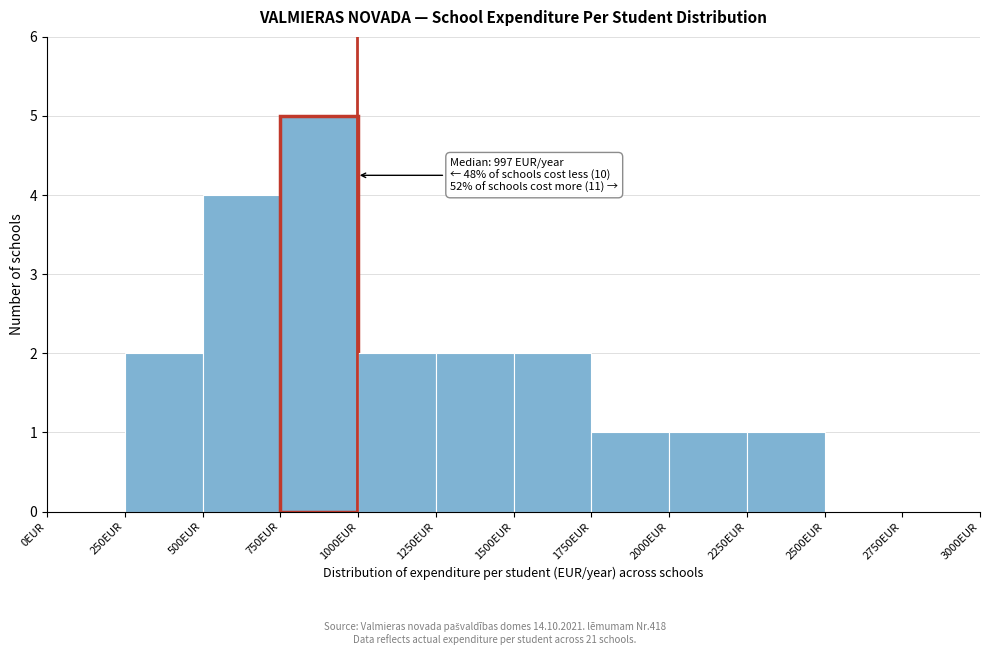

Which range on the x-axis has the tallest bar?

750 to 1000